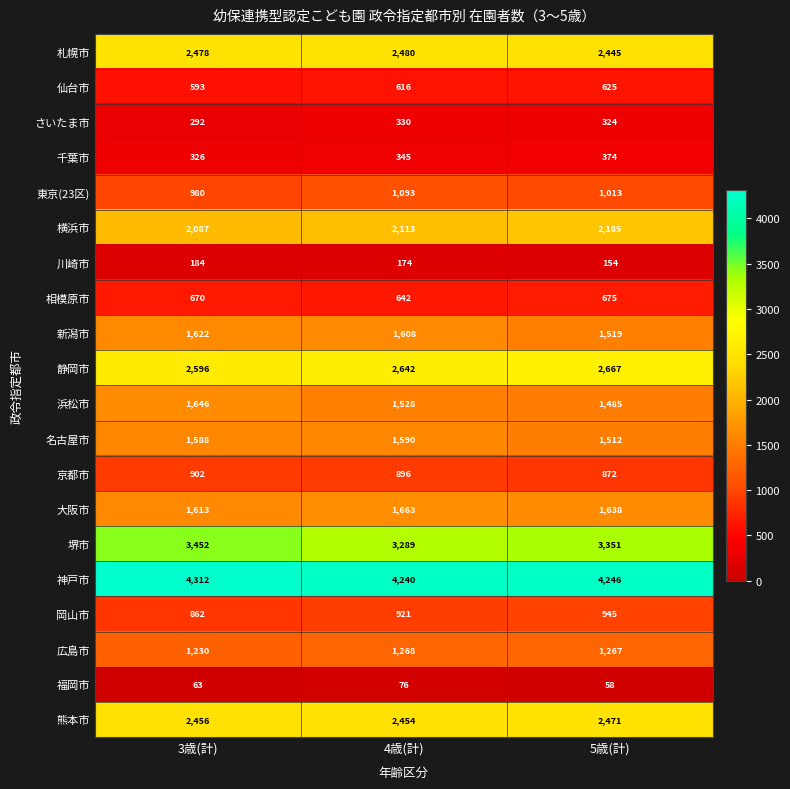

What is the spread (max minus min) of values at 4歳(計)?

4164